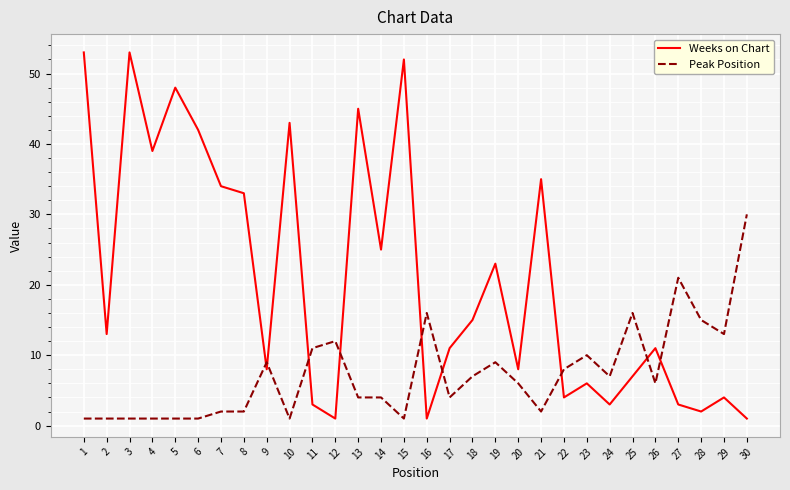

Which series has the widest spread of values?

Weeks on Chart